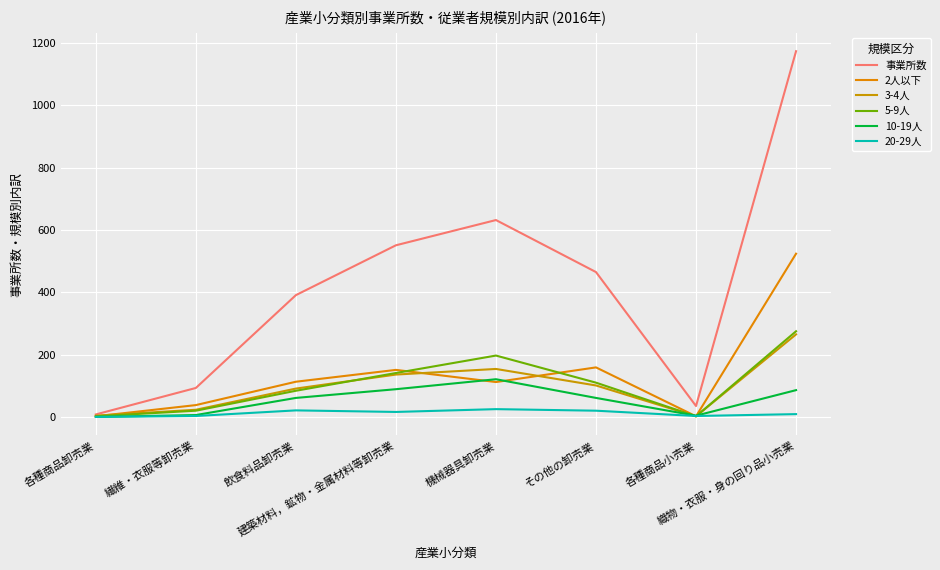

What value does the 事業所数 series have at 繊維・衣服等卸売業?

93